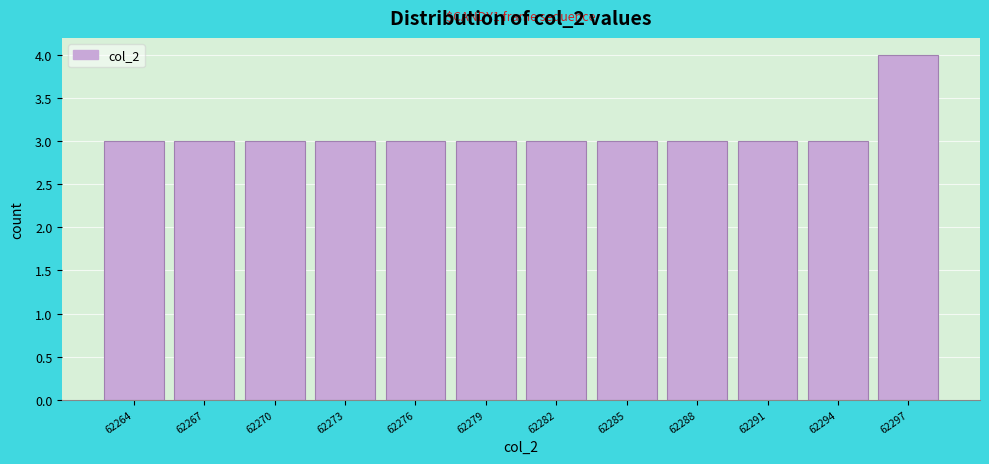

Reading left to right, what are all the values shown in this chart?

3	3	3	3	3	3	3	3	3	3	3	4